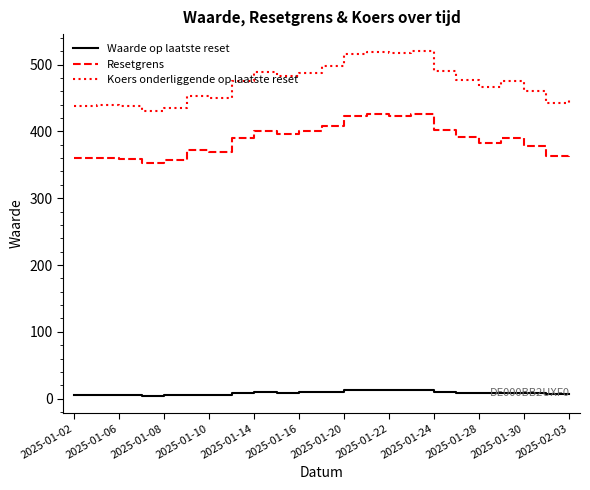

Which series has the largest range (max minus min)?

Koers onderliggende op laatste reset